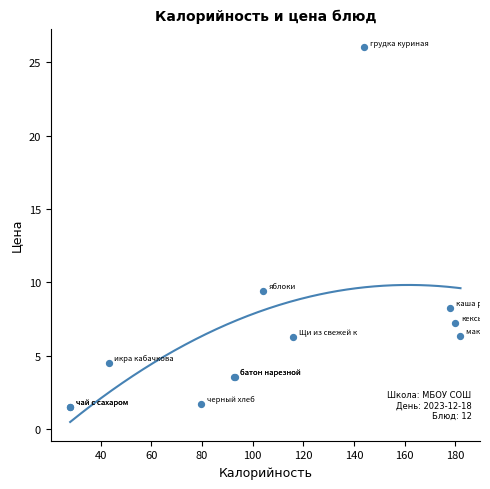

What Y value in the scatter plot is closest to 13?

9.4